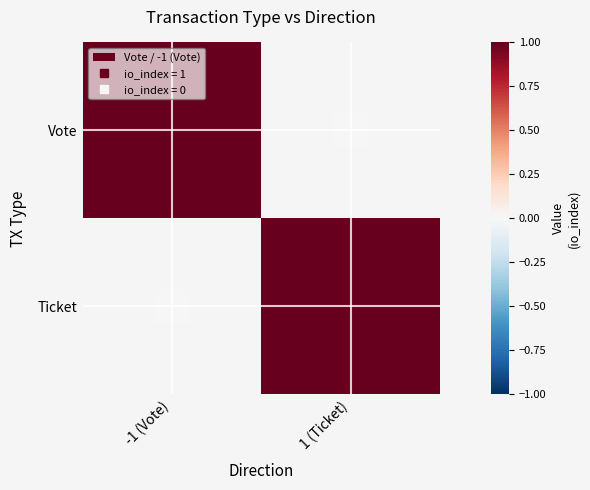

The value of Vote at Vote is 1. True or false?

False